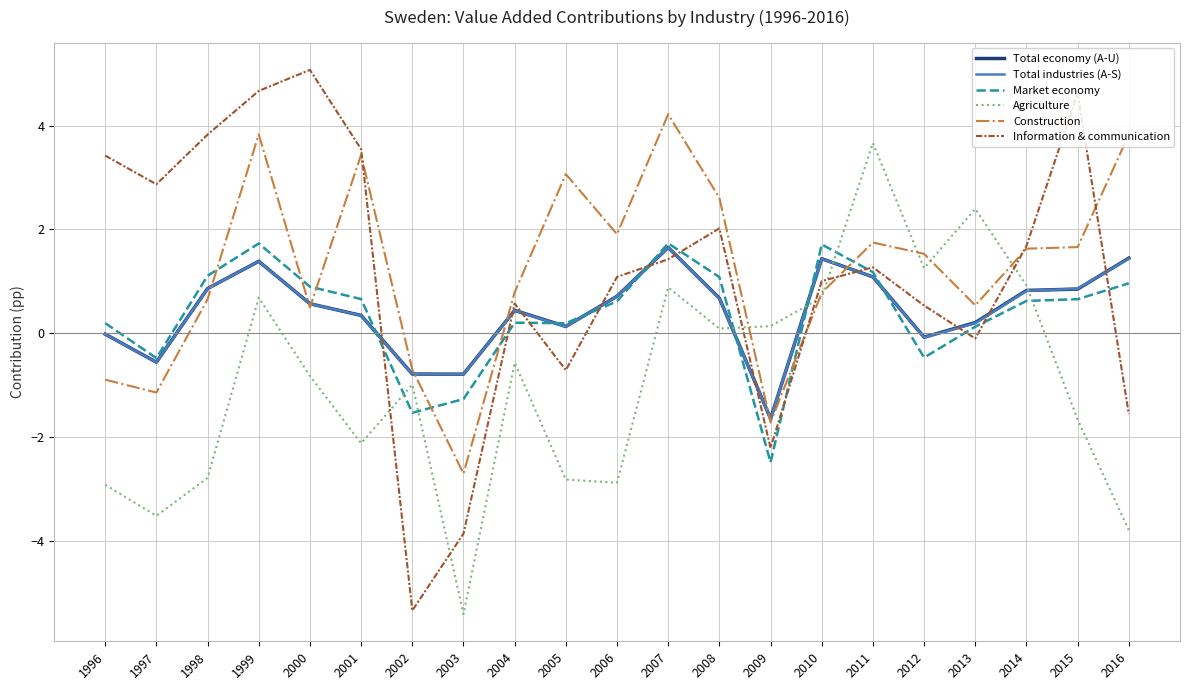

What is the total value across all series at 2011?

10.0